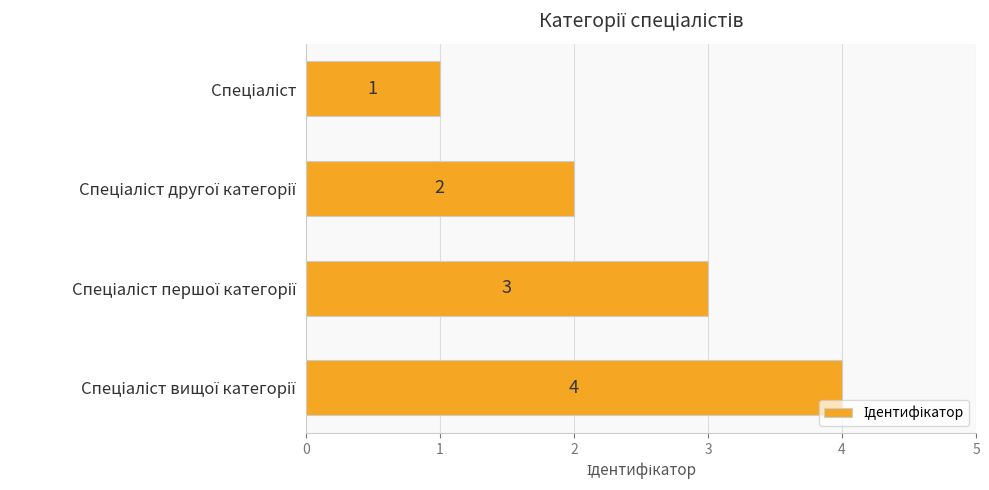

What is the value of the 4th bar from the top?

4